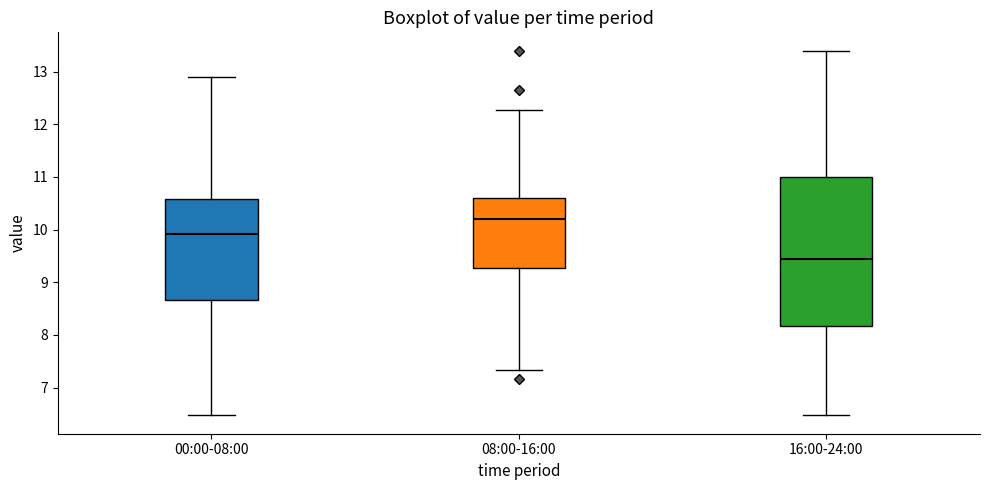

Where does the lower whisker of the box for 08:00-16:00 end on the y-axis? The values are not printed on the chart, so give them approximately, as read against the axis.

7.3